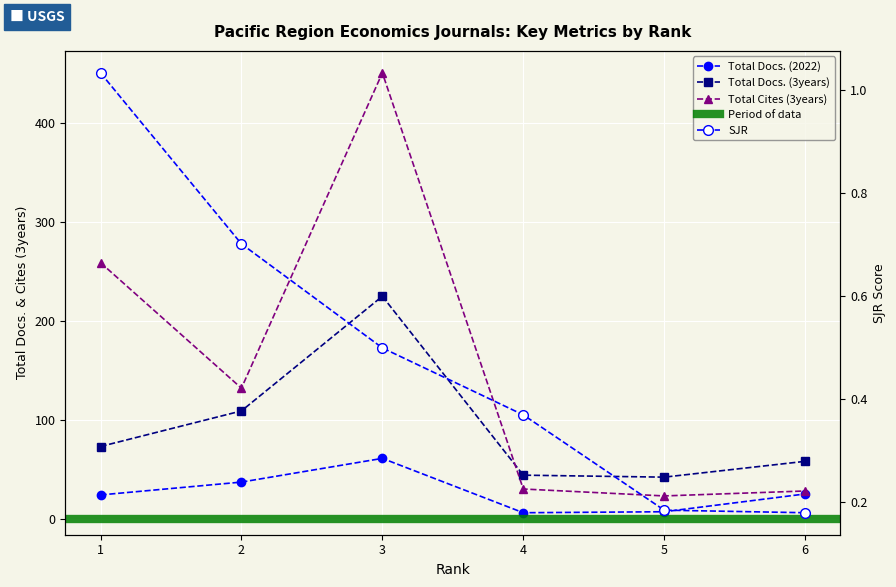

Where is the first local maximum for Total Docs. (3years)?

3